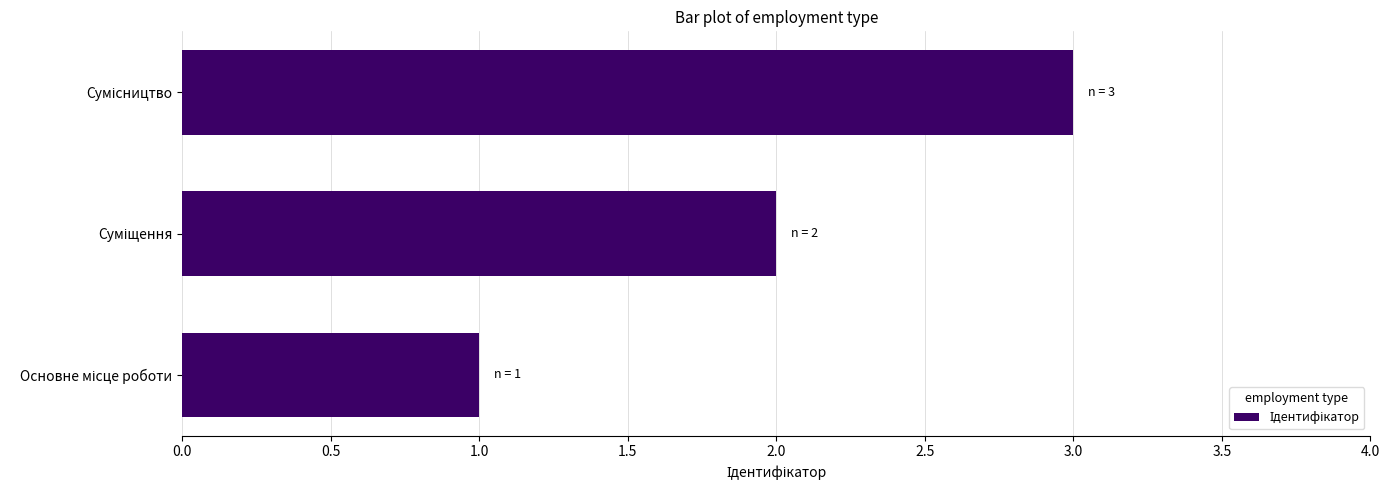

How many data points are less than 2?

1